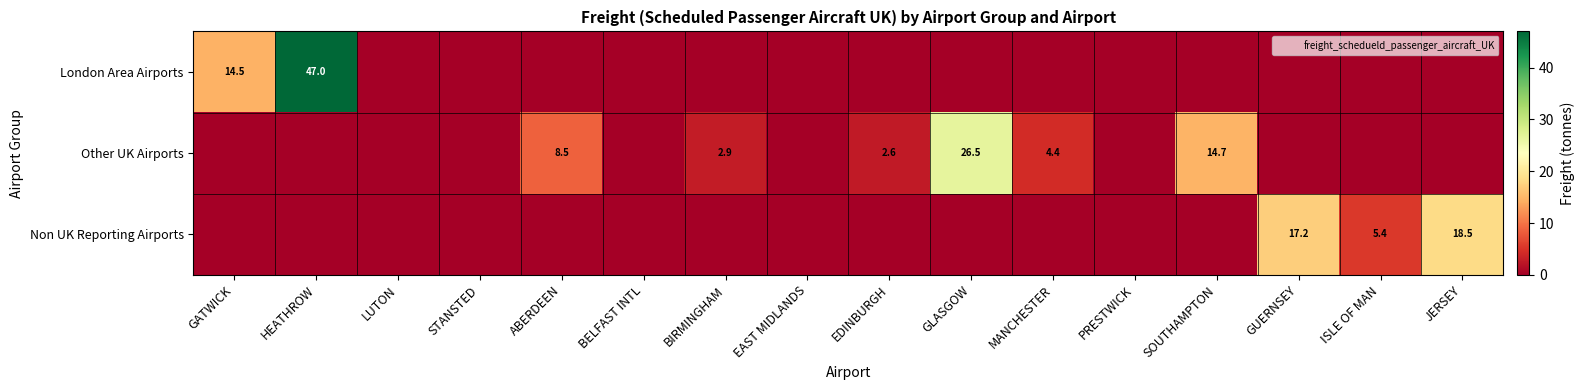

Which series has the largest total across all categories?

London Area Airports